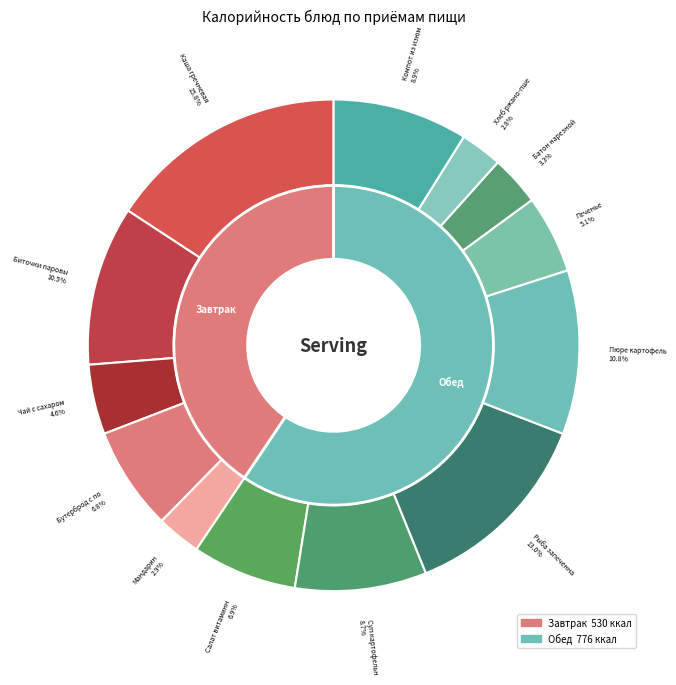

What is the change in value from Биточки паровые to Хлеб ржано-пшеничный?

-101